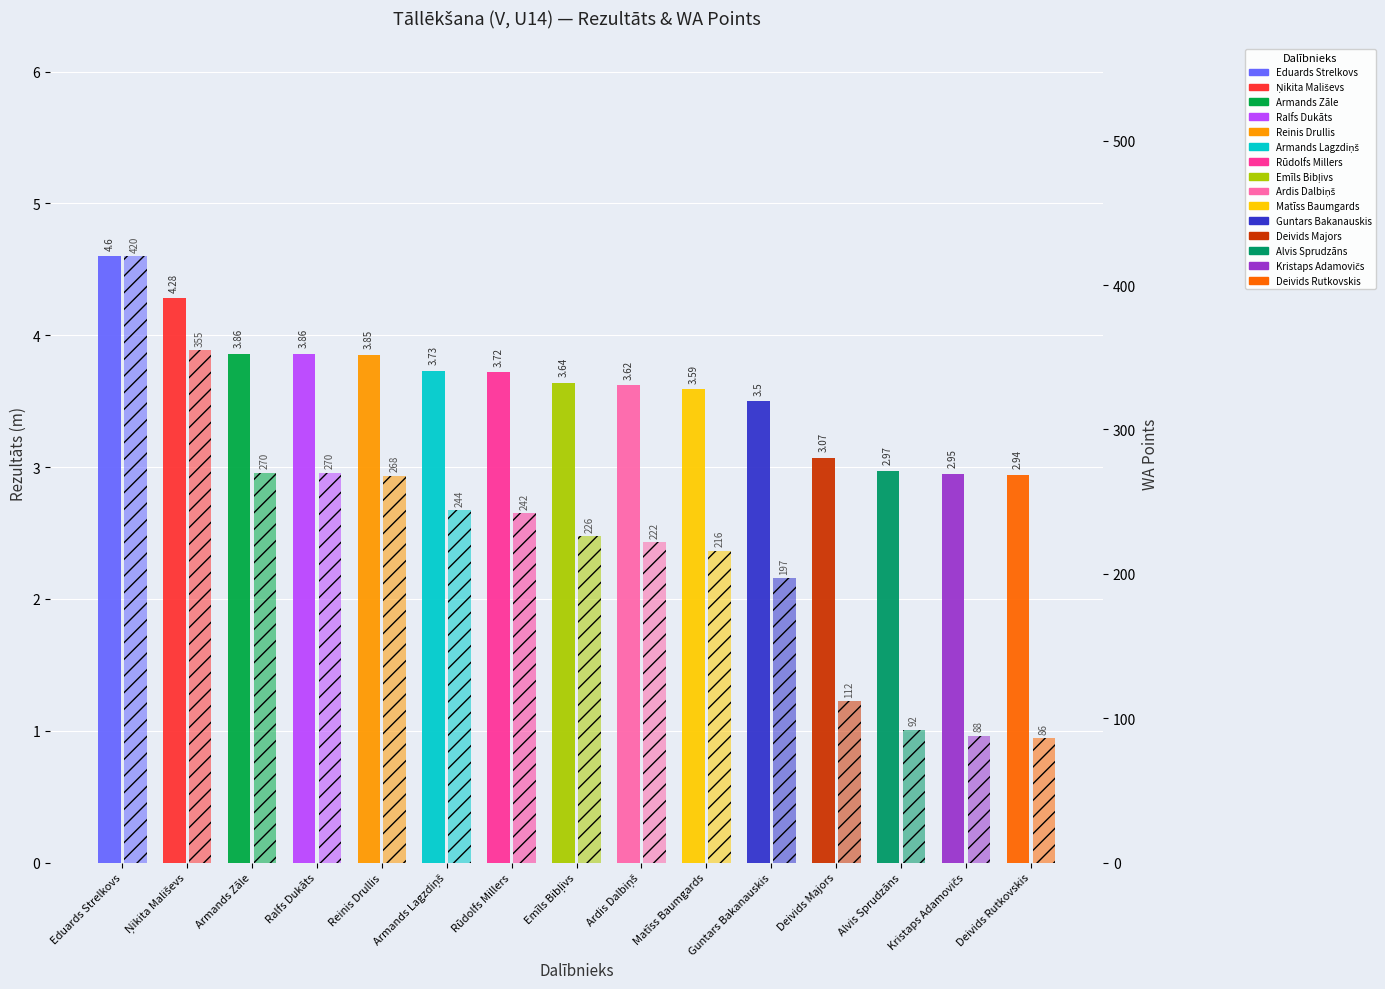

What is the spread (max minus min) of values at Alvis Sprudzāns?

89.0